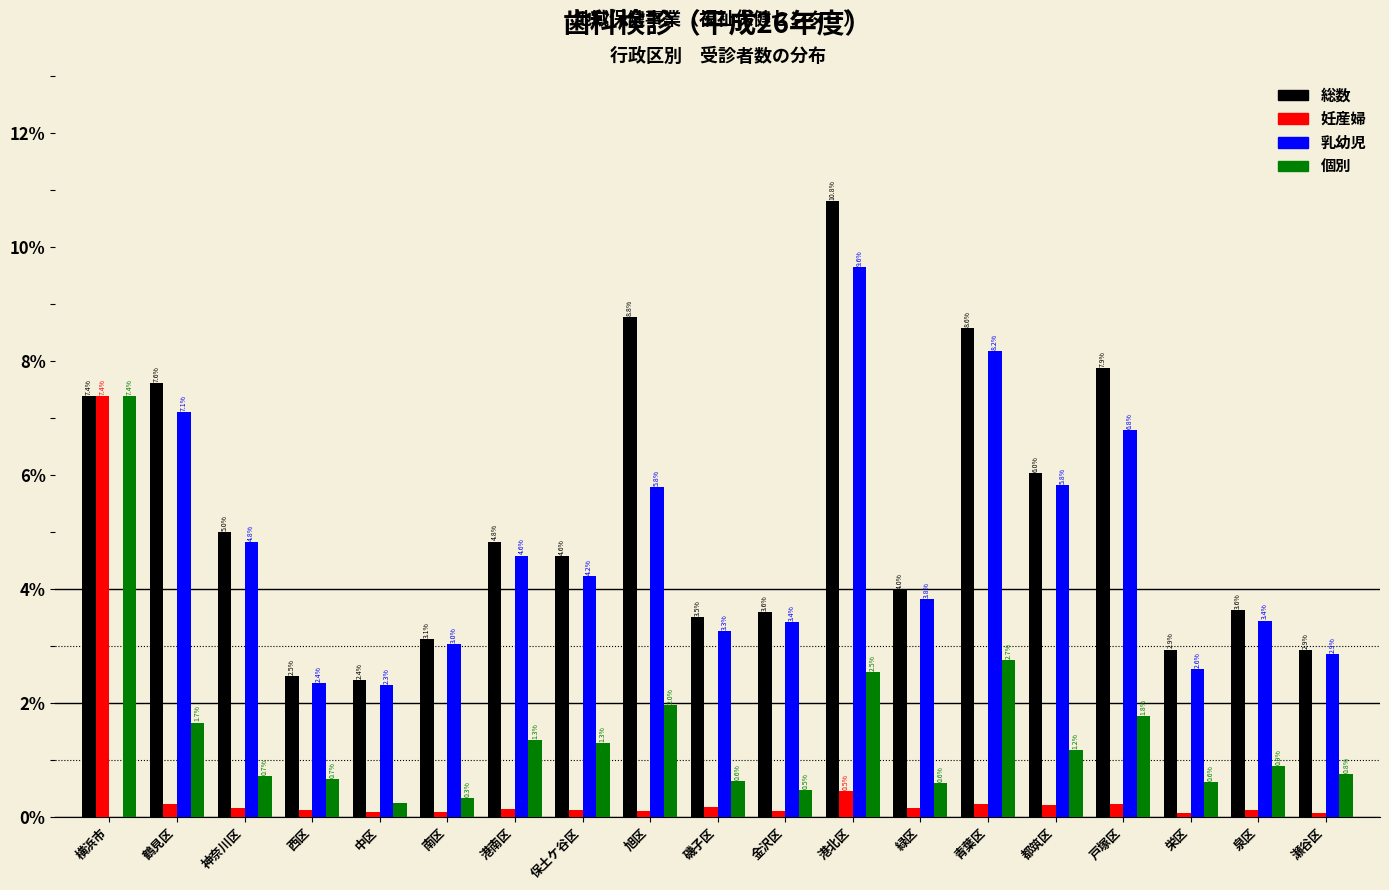

What value does the 個別 series have at 磯子区?

0.6